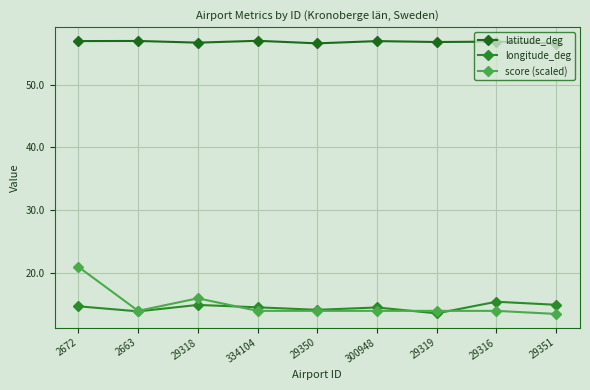

What is the label of the 5th point from the left?

29350